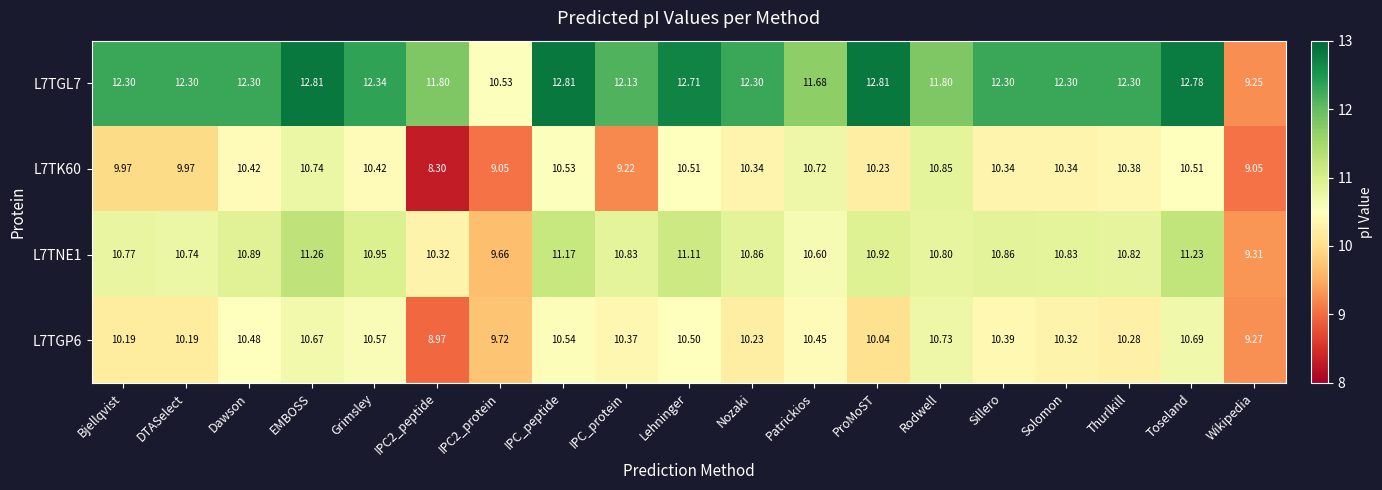

What is the difference between the highest and lowest values at Lehninger?

2.2